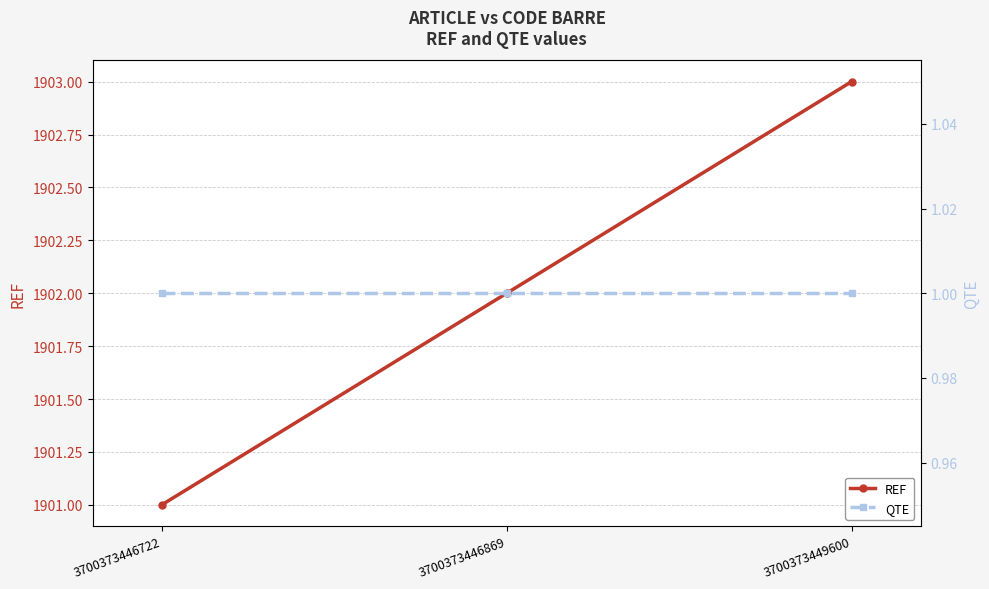

How many lines are shown in the chart?

2